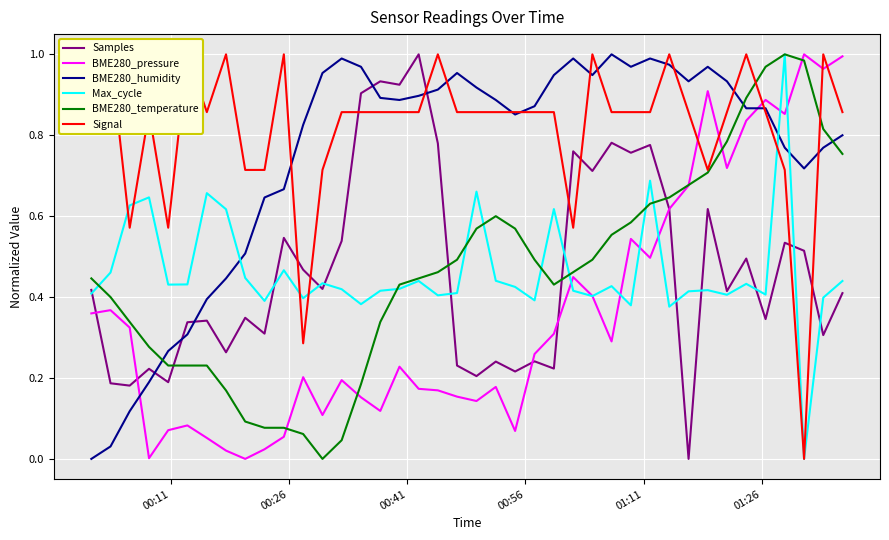

How many times do Samples and BME280_humidity cross each other?

5